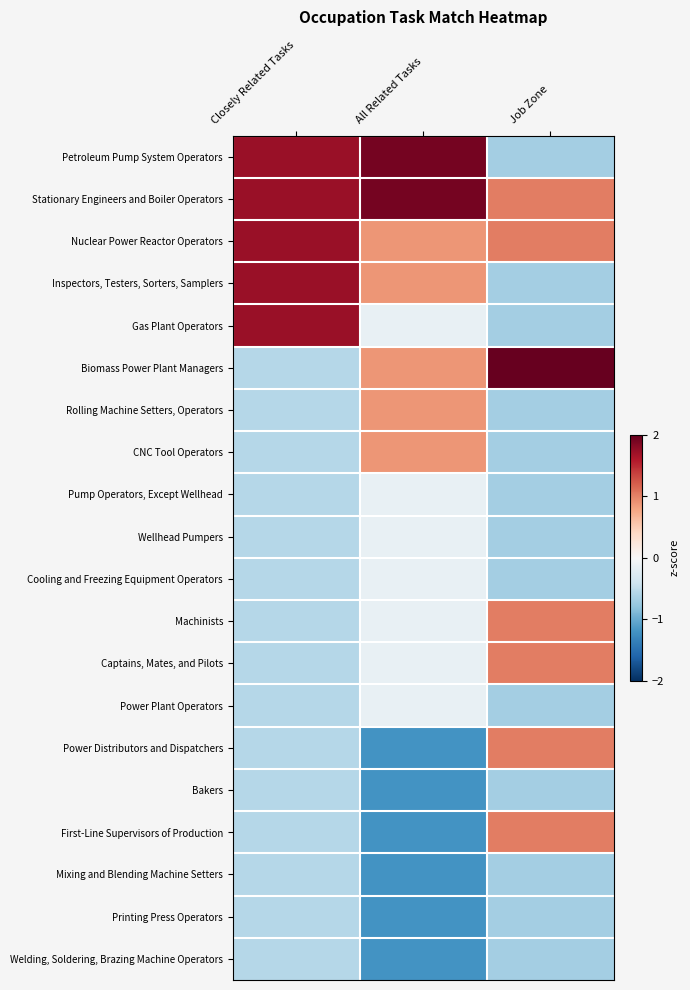

At how many categories does at least one series exceed 0?

3